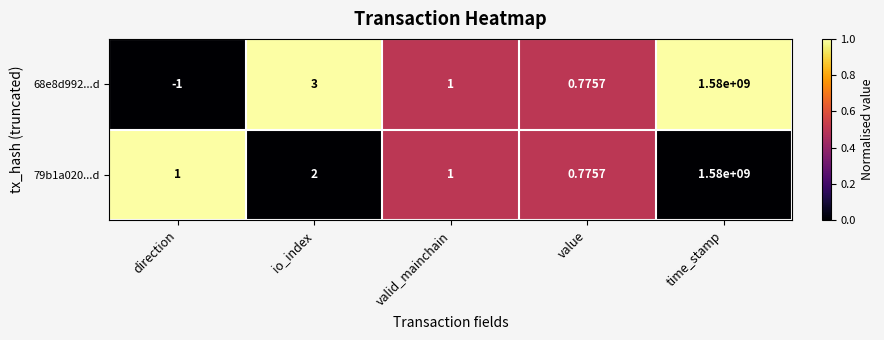

At which label is 68e8d992...d closest to 789999999?

io_index